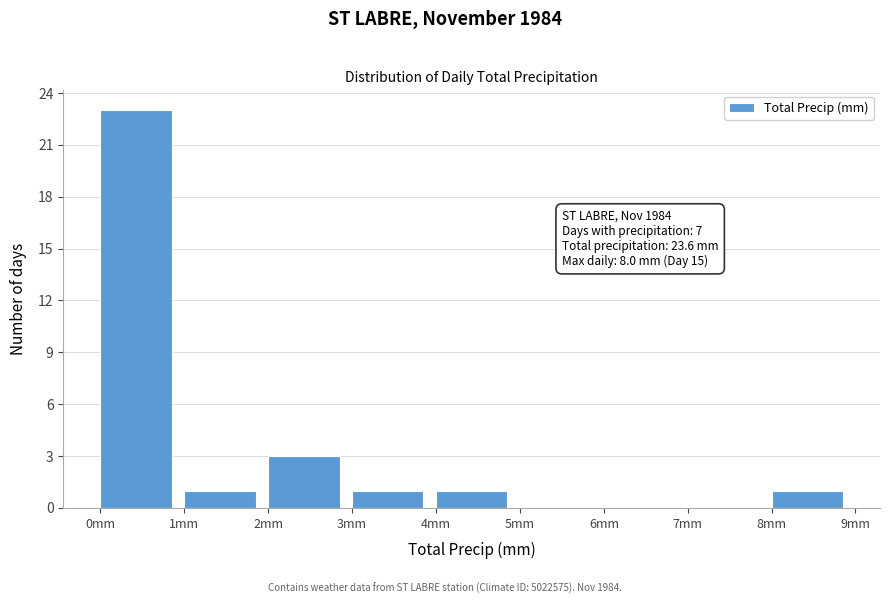

Over which range of the x-axis is the bar tallest?

0 to 1